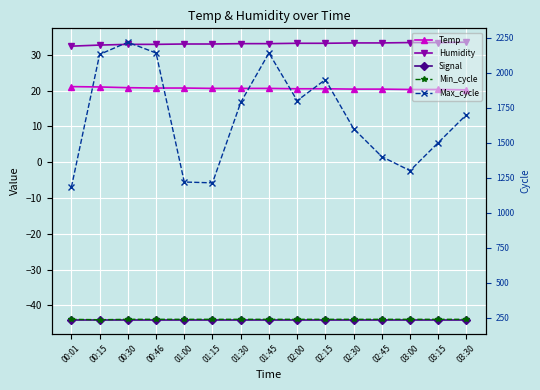

The value of Temp at 00:15 is 21.0. True or false?

True